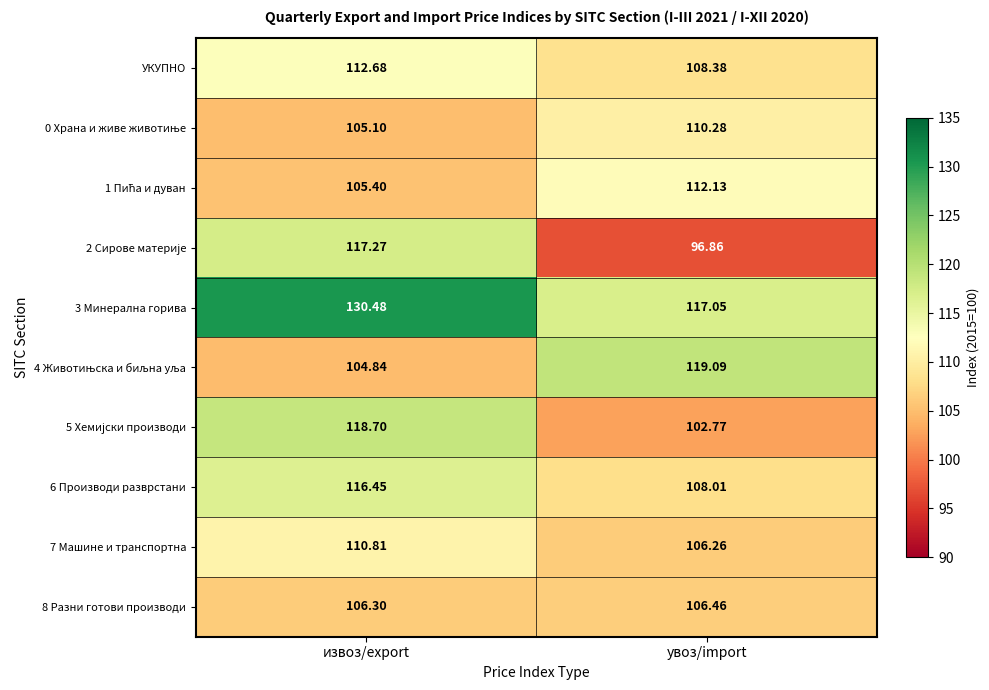

At which label is 7 Машине и транспортна closest to 108?

увоз/import